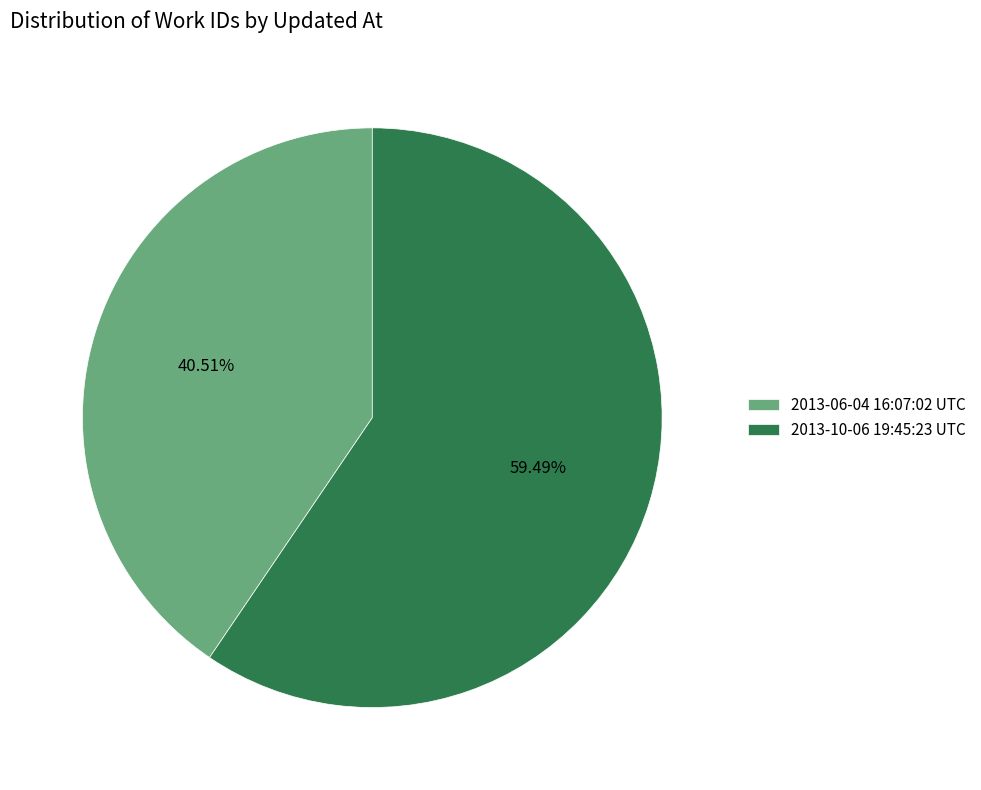

To the nearest percent, what percentage of the pie is 2013-06-04 16:07:02 UTC?

41%